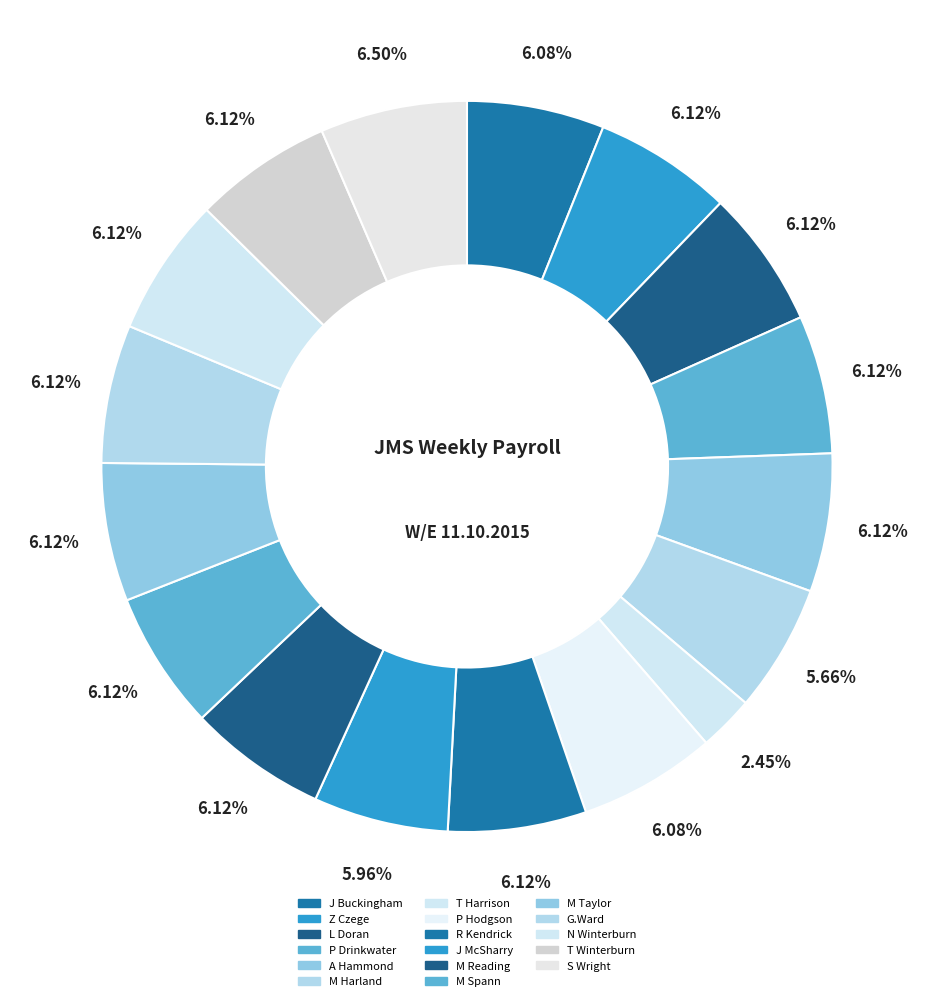

Combined, what portion of the pie is L Doran and G.Ward?

12.2%